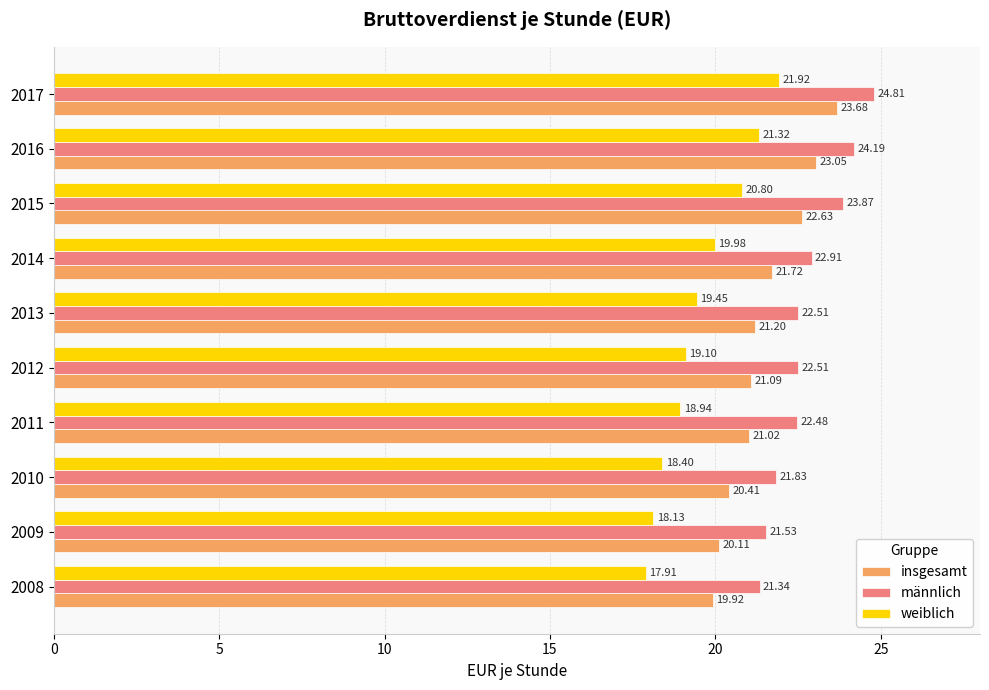

At how many categories does at least one series exceed 19?

10